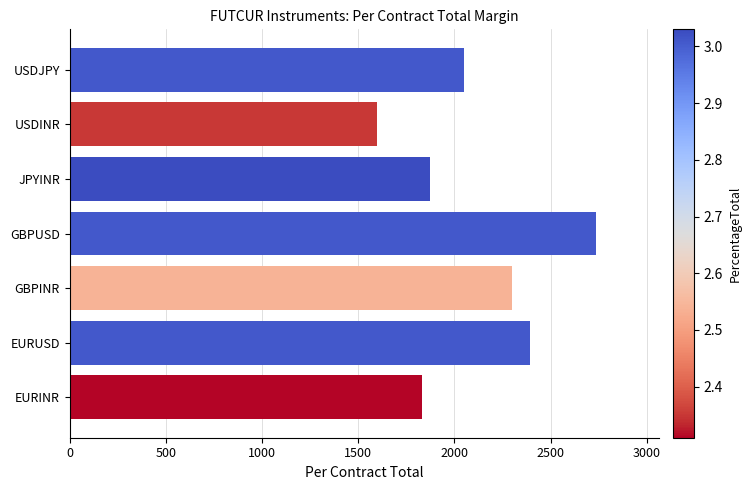

How many bars are there in total?

7